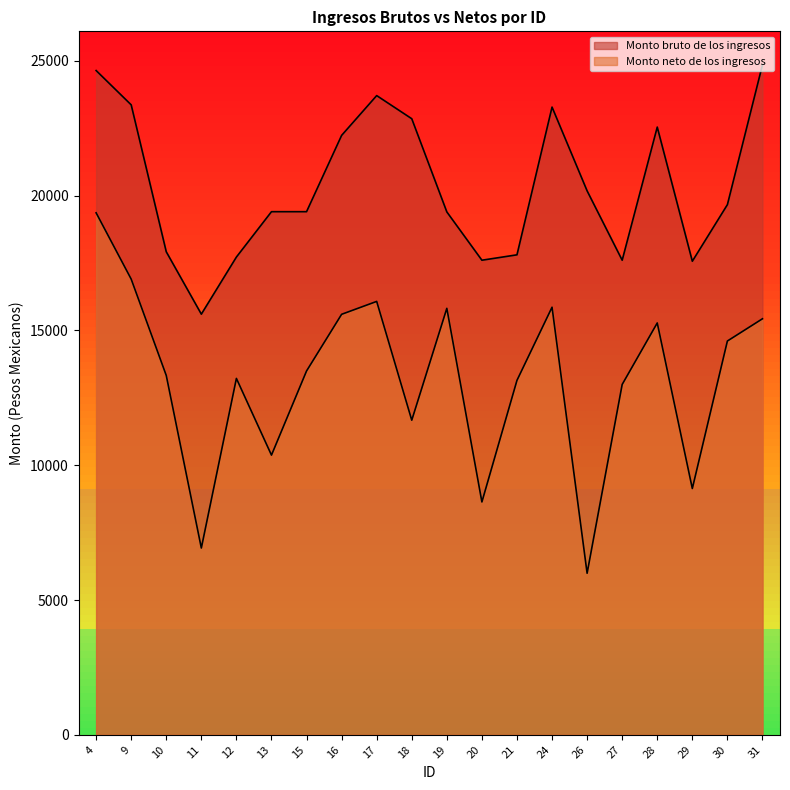

Rank the series by their average value, from lowest to highest.

Monto neto de los ingresos, Monto bruto de los ingresos